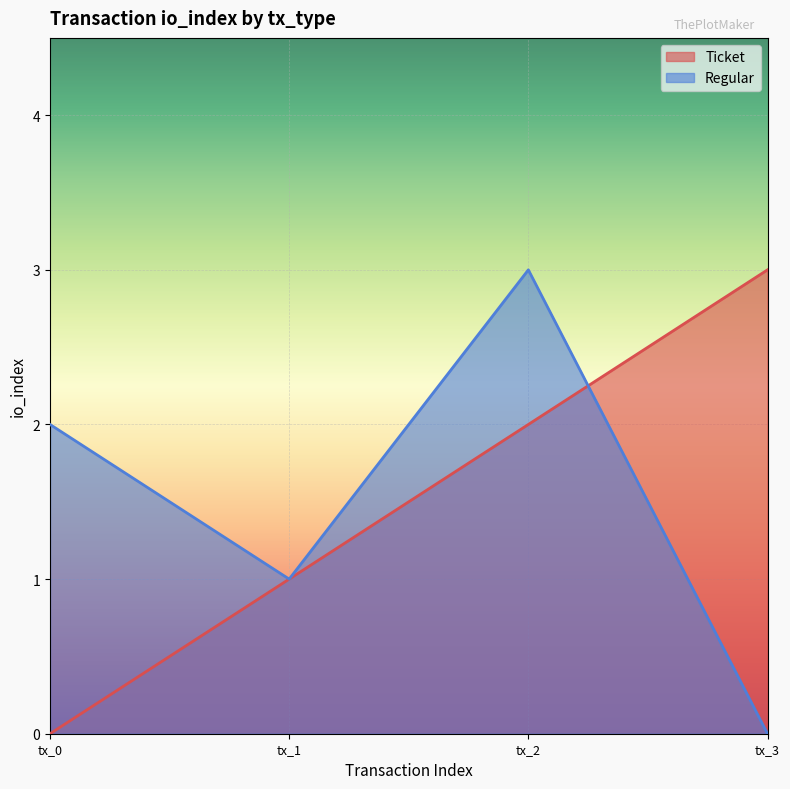

At which label does Regular reach its peak?

tx_2